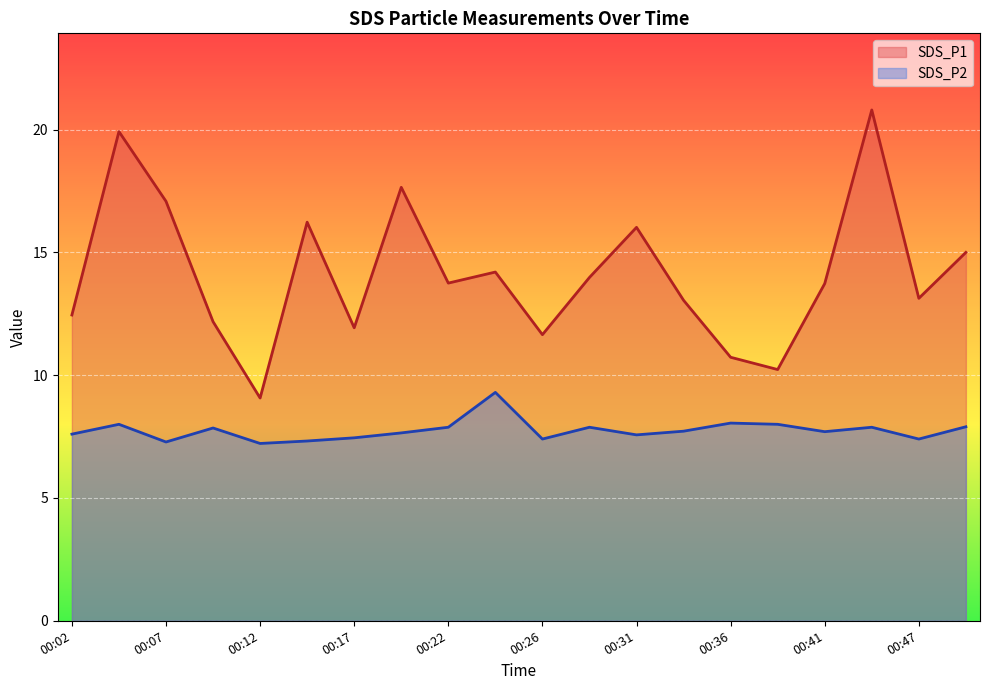

What is the spread (max minus min) of values at 00:09?

4.3